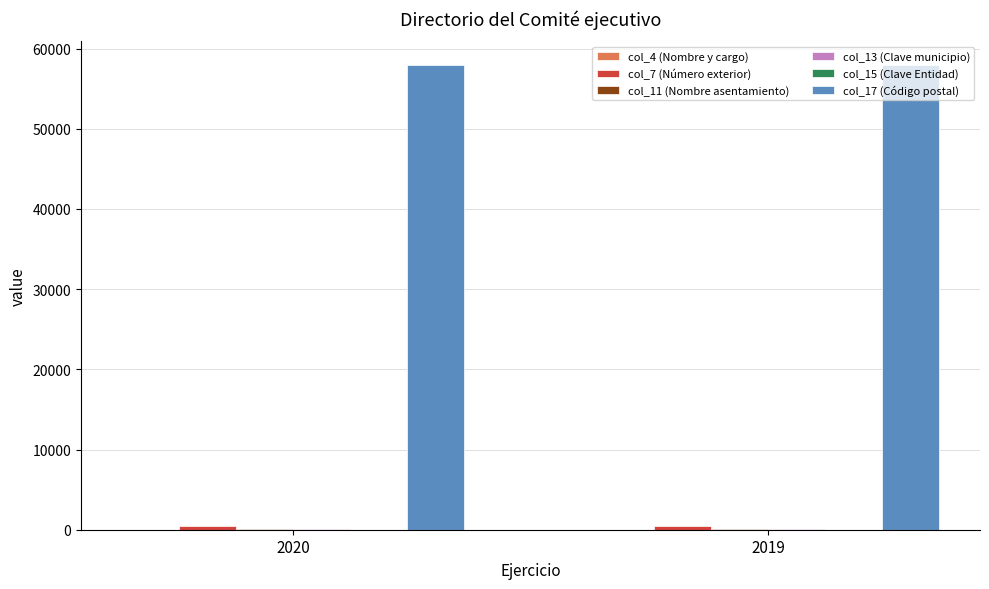

Which series has the largest total across all categories?

col_17 (Código postal)